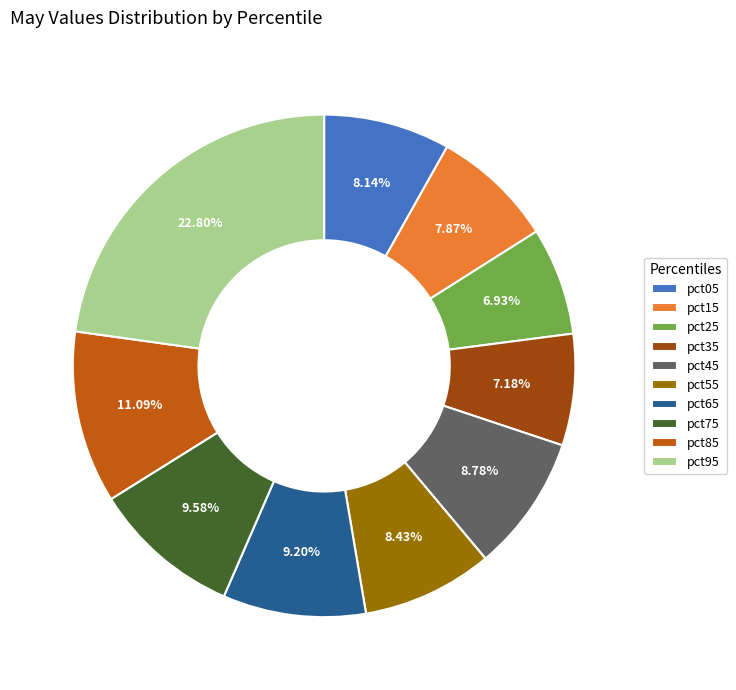

Is there any slice that represents more than half of the pie?

No